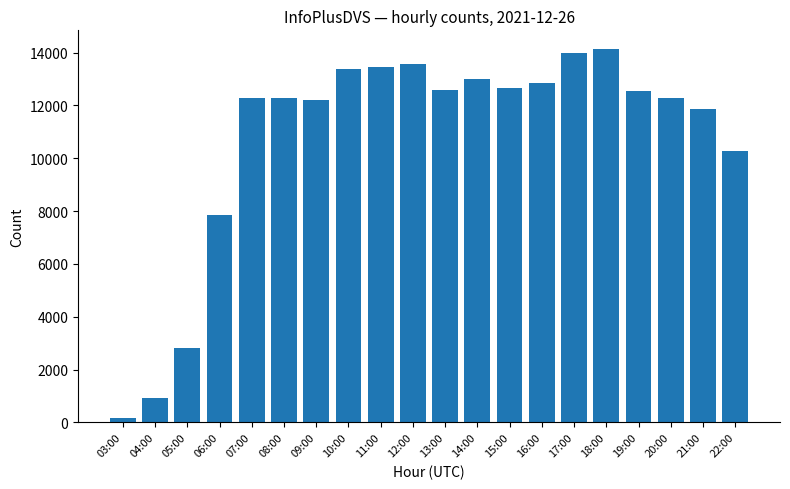

What is the change in value from 14:00 to 21:00?

-1122